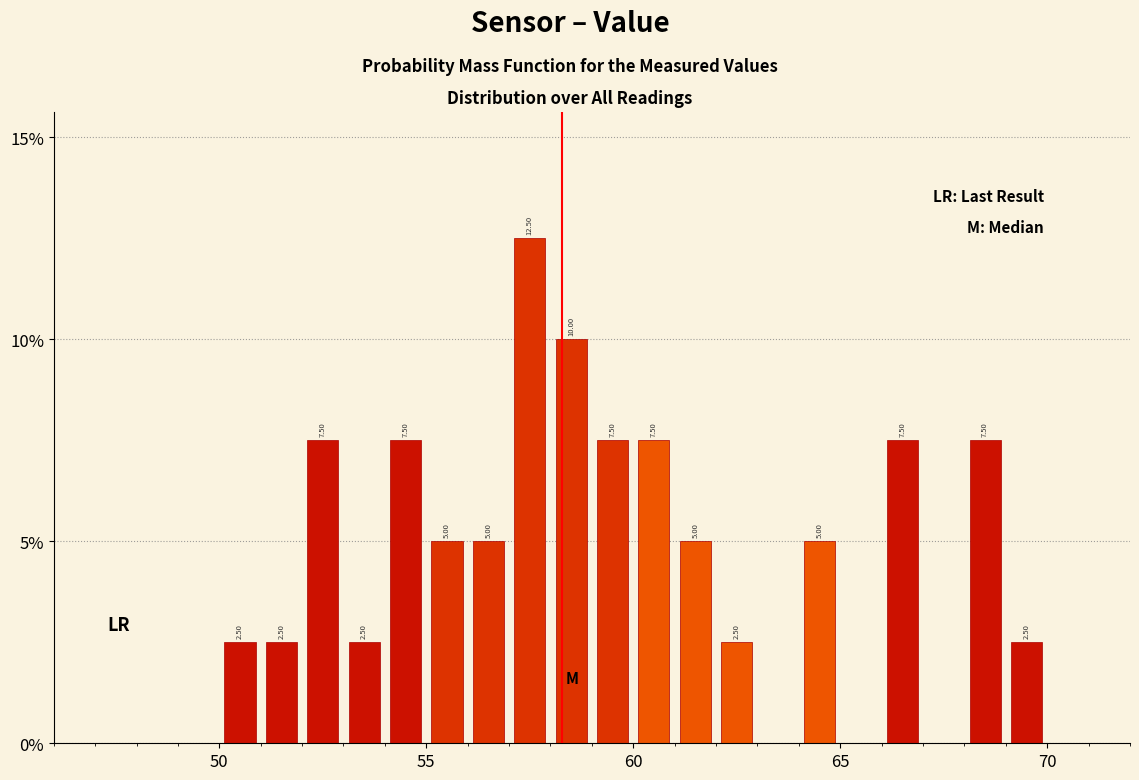

Read against the x-axis, roughly where is the centre of the tallest bar?

57.5